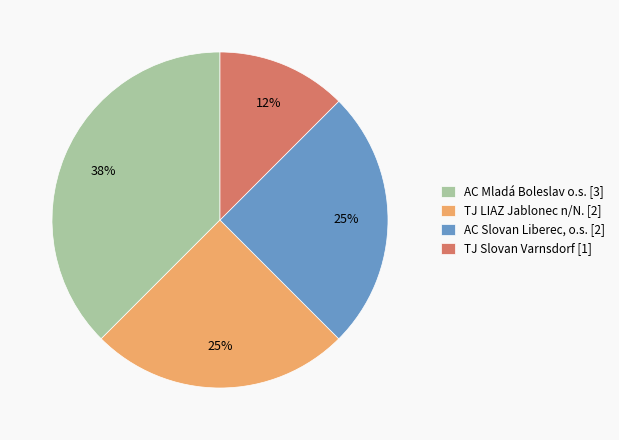

To the nearest percent, what portion does TJ LIAZ Jablonec n/N. [2] represent?

25%